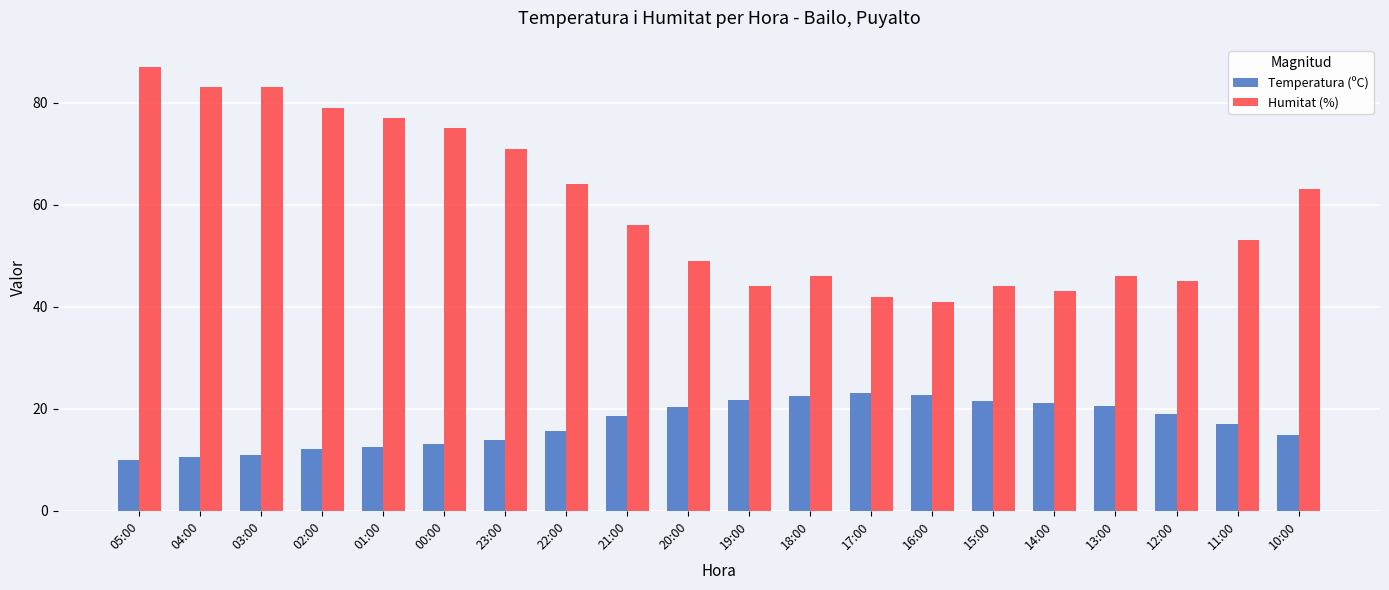

What is the minimum value shown in the chart?

10.0